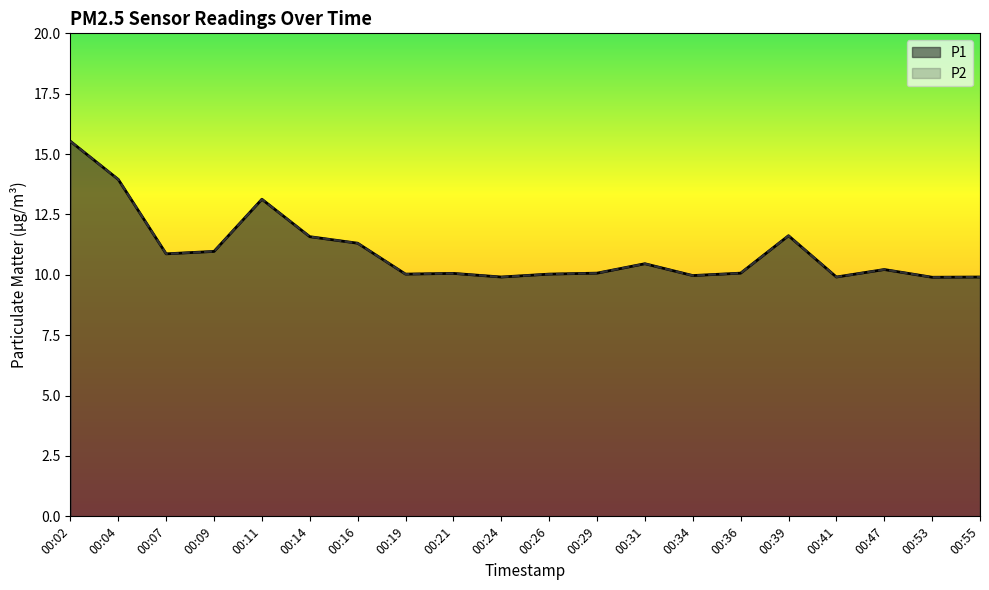

Which series has the widest spread of values?

P1